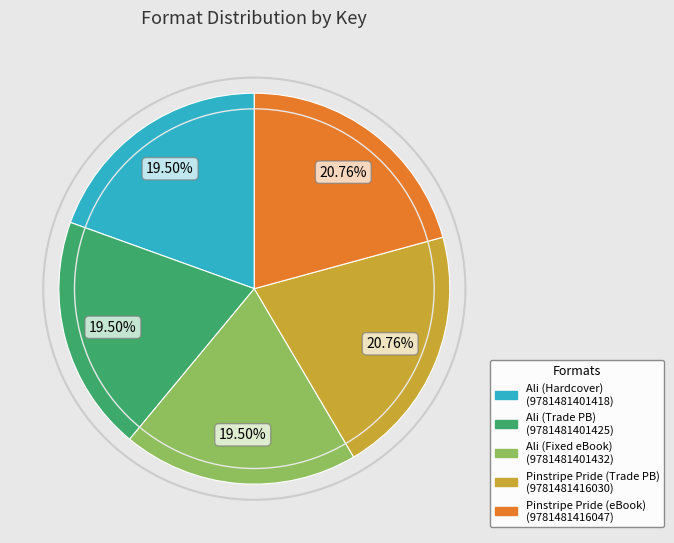

Is there a majority slice in this chart?

No